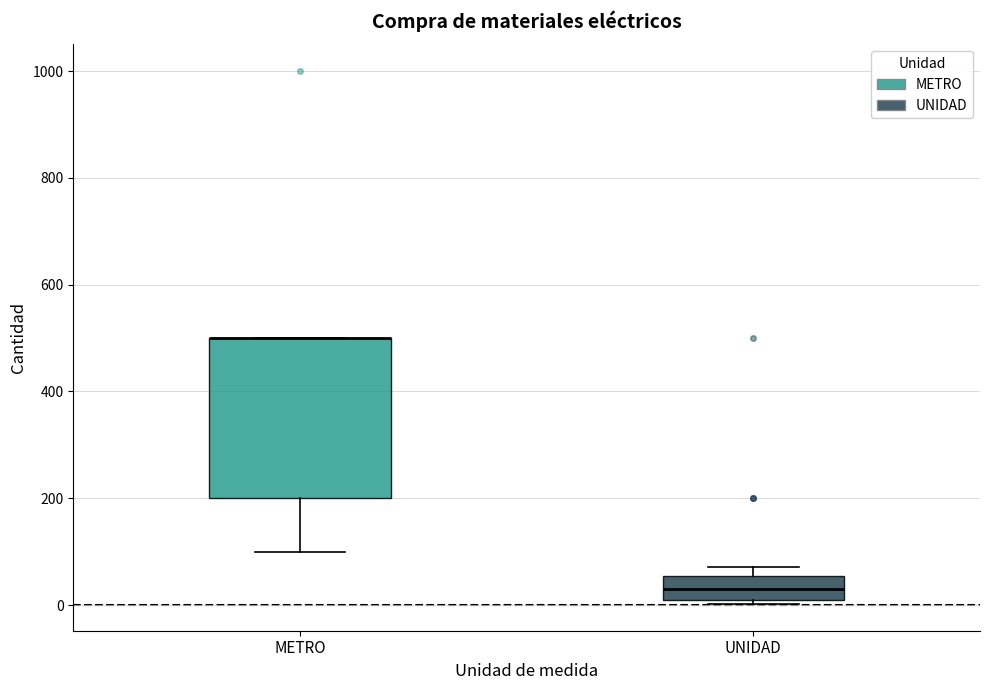

Where is the upper edge of the box for METRO on the y-axis? The values are not printed on the chart, so give them approximately, as read against the axis.

500